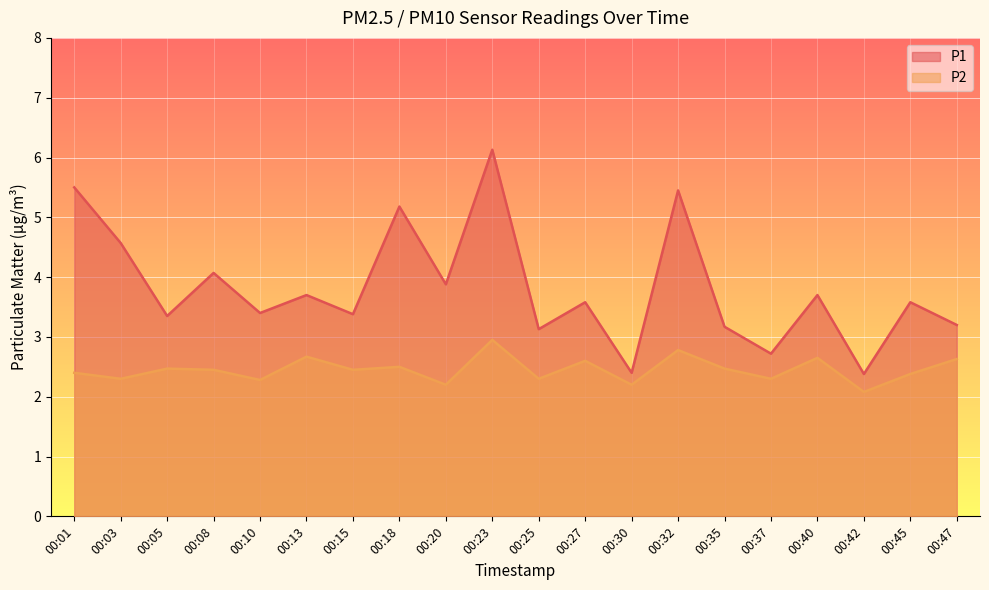

True or false: P2 and P1 cross at least once.

False